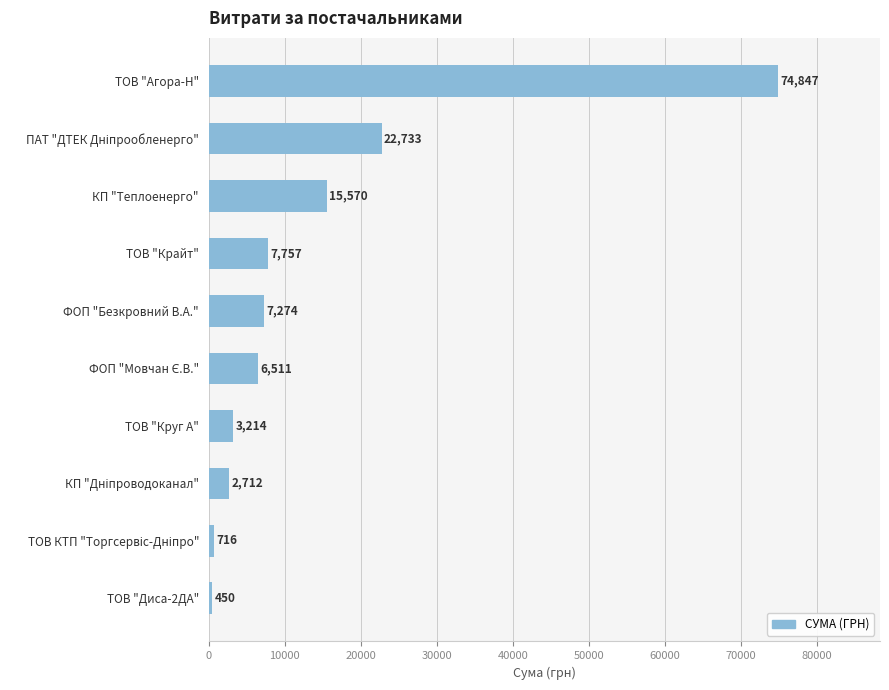

Is it true that the value at ФОП "Безкровний В.А." is 7274.4?

True